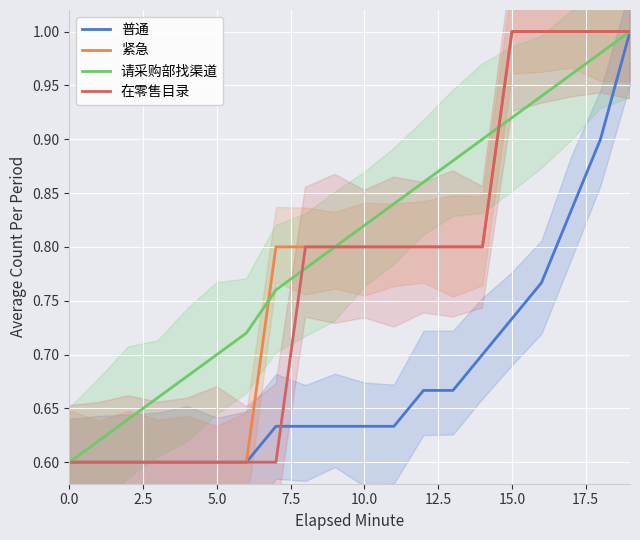

How many intersections are there between 在零售目录 and 请采购部找渠道?

2